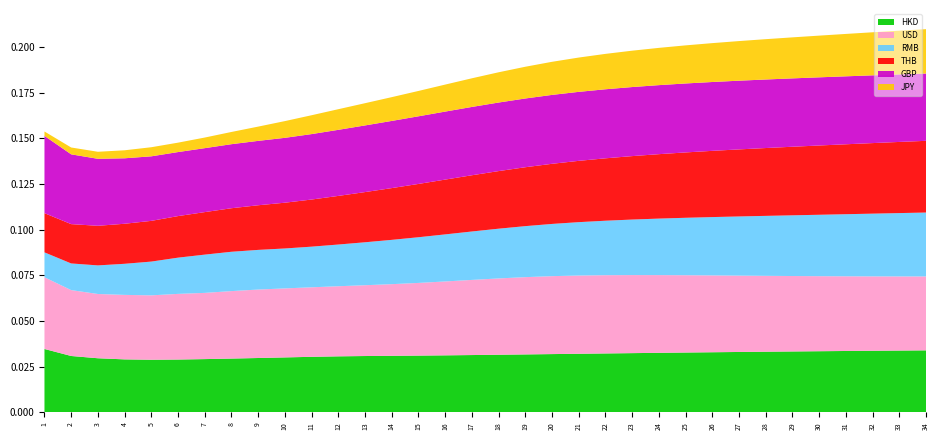

Reading right to left, transcribe all the data shown in this chart.

HKD: 34=0.0	33=0.0	32=0.0	31=0.0	30=0.0	29=0.0	28=0.0	27=0.0	26=0.0	25=0.0	24=0.0	23=0.0	22=0.0	21=0.0	20=0.0	19=0.0	18=0.0	17=0.0	16=0.0	15=0.0	14=0.0	13=0.0	12=0.0	11=0.0	10=0.0	9=0.0	8=0.0	7=0.0	6=0.0	5=0.0	4=0.0	3=0.0	2=0.0	1=0.0
USD: 34=0.0	33=0.0	32=0.0	31=0.0	30=0.0	29=0.0	28=0.0	27=0.0	26=0.0	25=0.0	24=0.0	23=0.0	22=0.0	21=0.0	20=0.0	19=0.0	18=0.0	17=0.0	16=0.0	15=0.0	14=0.0	13=0.0	12=0.0	11=0.0	10=0.0	9=0.0	8=0.0	7=0.0	6=0.0	5=0.0	4=0.0	3=0.0	2=0.0	1=0.0
RMB: 34=0.0	33=0.0	32=0.0	31=0.0	30=0.0	29=0.0	28=0.0	27=0.0	26=0.0	25=0.0	24=0.0	23=0.0	22=0.0	21=0.0	20=0.0	19=0.0	18=0.0	17=0.0	16=0.0	15=0.0	14=0.0	13=0.0	12=0.0	11=0.0	10=0.0	9=0.0	8=0.0	7=0.0	6=0.0	5=0.0	4=0.0	3=0.0	2=0.0	1=0.0
THB: 34=0.0	33=0.0	32=0.0	31=0.0	30=0.0	29=0.0	28=0.0	27=0.0	26=0.0	25=0.0	24=0.0	23=0.0	22=0.0	21=0.0	20=0.0	19=0.0	18=0.0	17=0.0	16=0.0	15=0.0	14=0.0	13=0.0	12=0.0	11=0.0	10=0.0	9=0.0	8=0.0	7=0.0	6=0.0	5=0.0	4=0.0	3=0.0	2=0.0	1=0.0
GBP: 34=0.0	33=0.0	32=0.0	31=0.0	30=0.0	29=0.0	28=0.0	27=0.0	26=0.0	25=0.0	24=0.0	23=0.0	22=0.0	21=0.0	20=0.0	19=0.0	18=0.0	17=0.0	16=0.0	15=0.0	14=0.0	13=0.0	12=0.0	11=0.0	10=0.0	9=0.0	8=0.0	7=0.0	6=0.0	5=0.0	4=0.0	3=0.0	2=0.0	1=0.0
JPY: 34=0.0	33=0.0	32=0.0	31=0.0	30=0.0	29=0.0	28=0.0	27=0.0	26=0.0	25=0.0	24=0.0	23=0.0	22=0.0	21=0.0	20=0.0	19=0.0	18=0.0	17=0.0	16=0.0	15=0.0	14=0.0	13=0.0	12=0.0	11=0.0	10=0.0	9=0.0	8=0.0	7=0.0	6=0.0	5=0.0	4=0.0	3=0.0	2=0.0	1=0.0